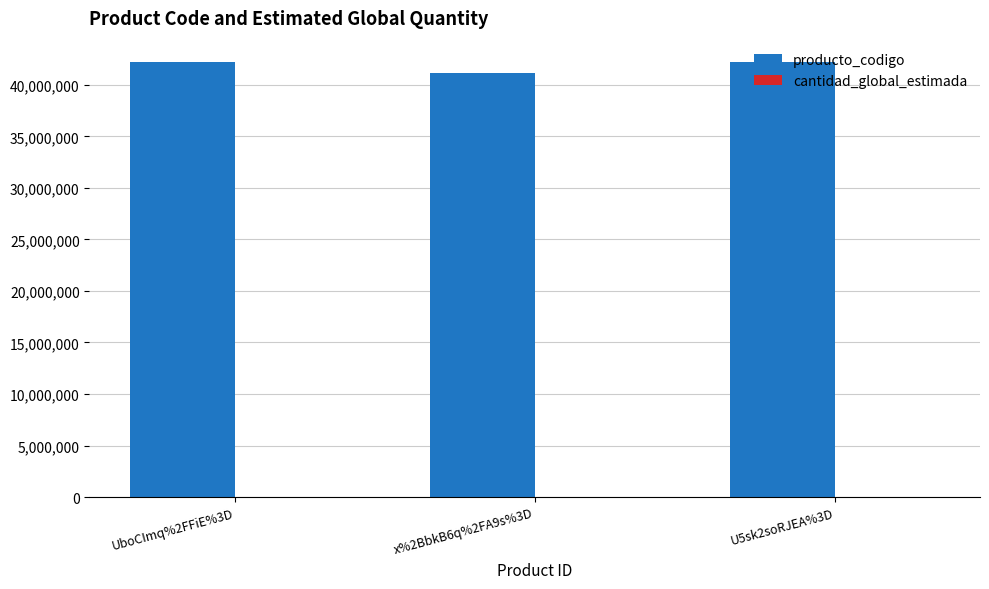

The value of producto_codigo at U5sk2soRJEA%3D is 64027151. True or false?

False